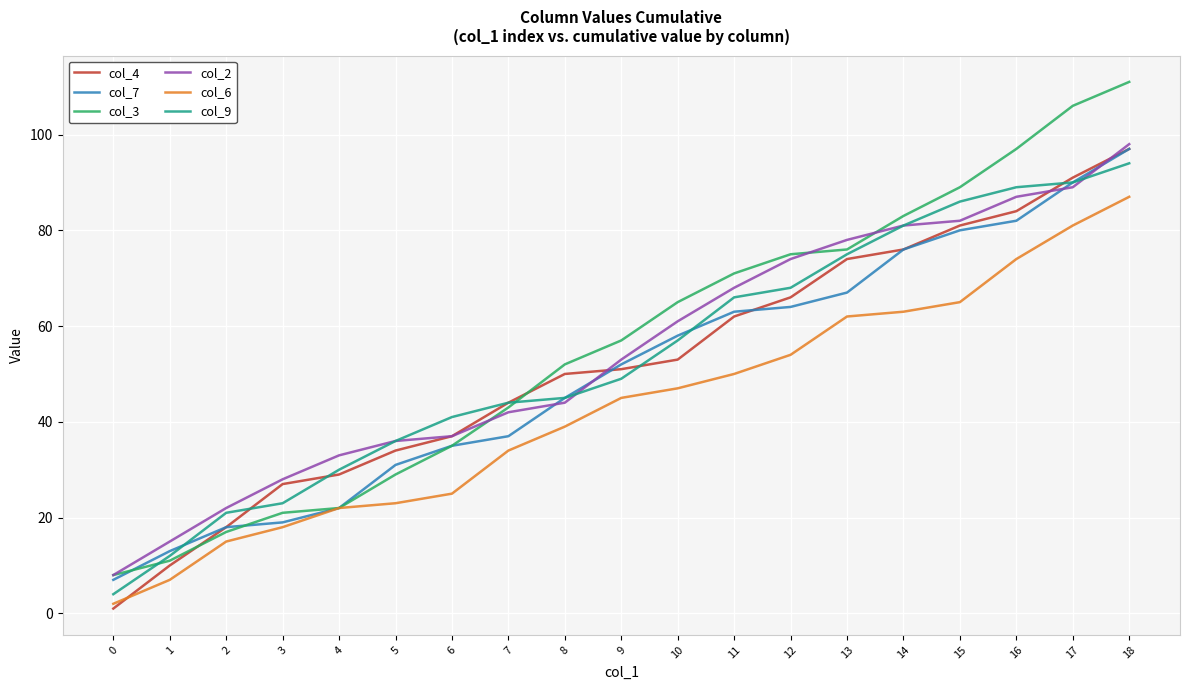

What is the sum of all col_2 values?

1036